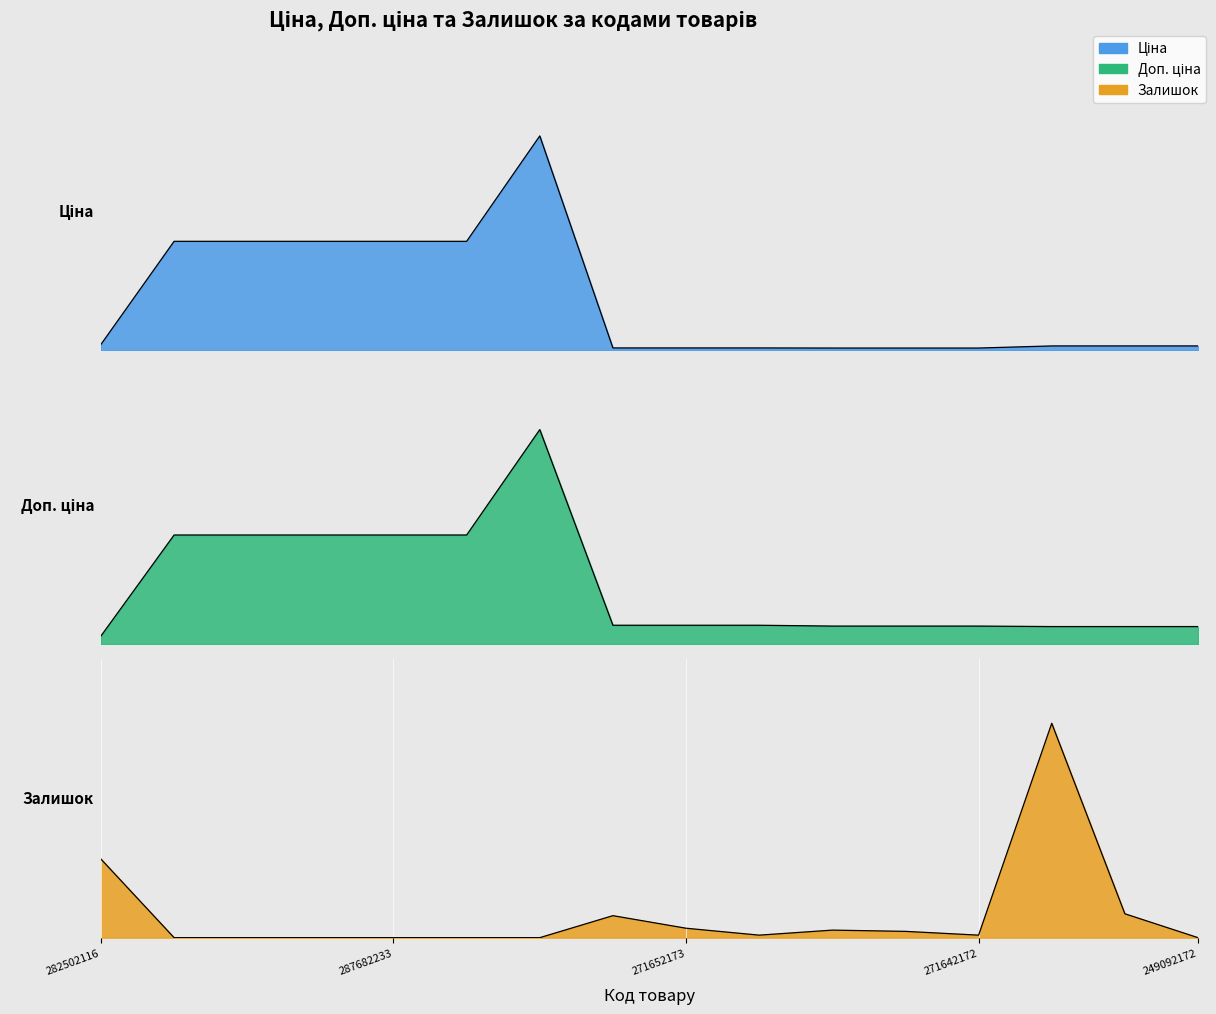

Between 287682233 and 249092172, which series saw the biggest shift?

Ціна